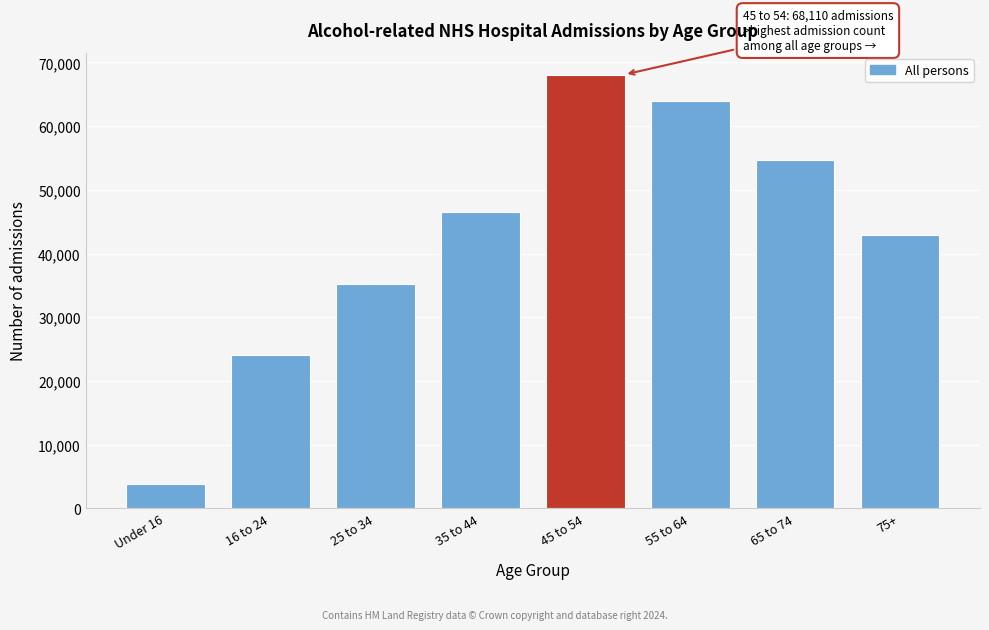

Reading right to left, list all the values displayed in this chart.

42920	54620	63940	68110	46490	35290	24120	3780